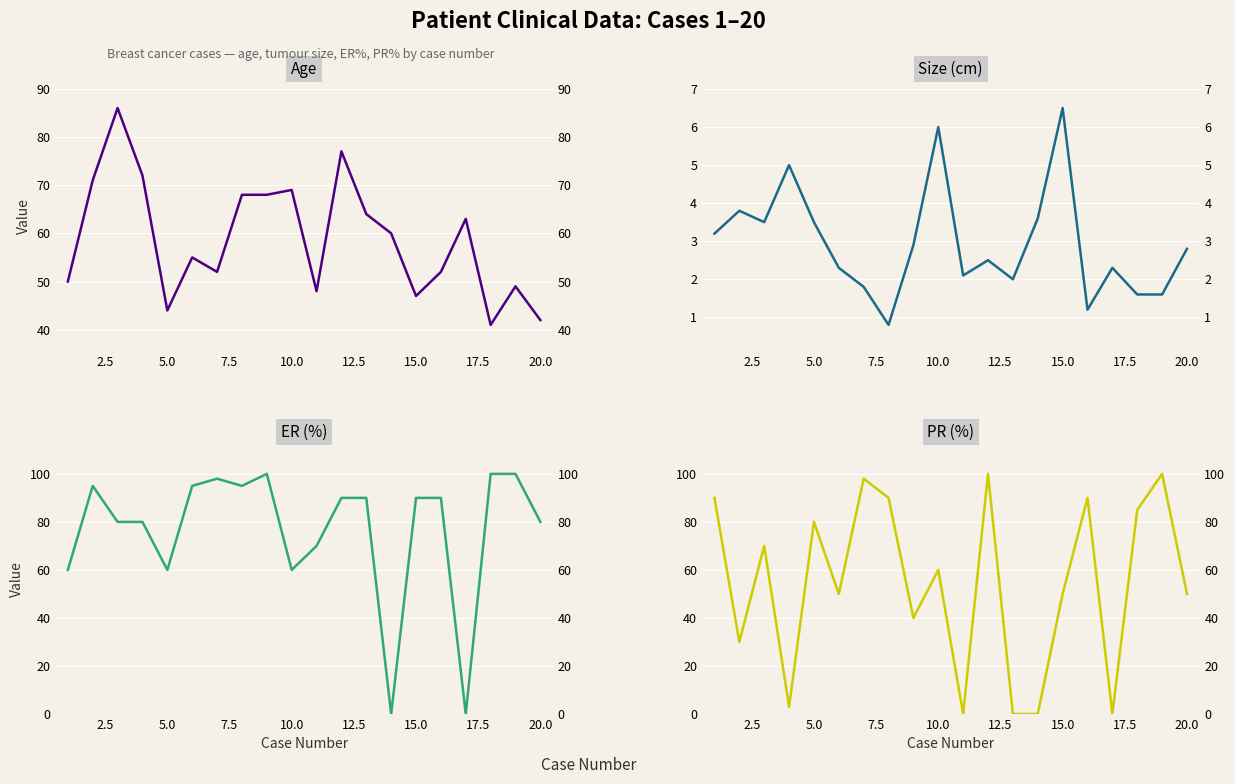

List the series in order of their peak value, highest first.

ER (%), PR (%), Age, Size (cm)